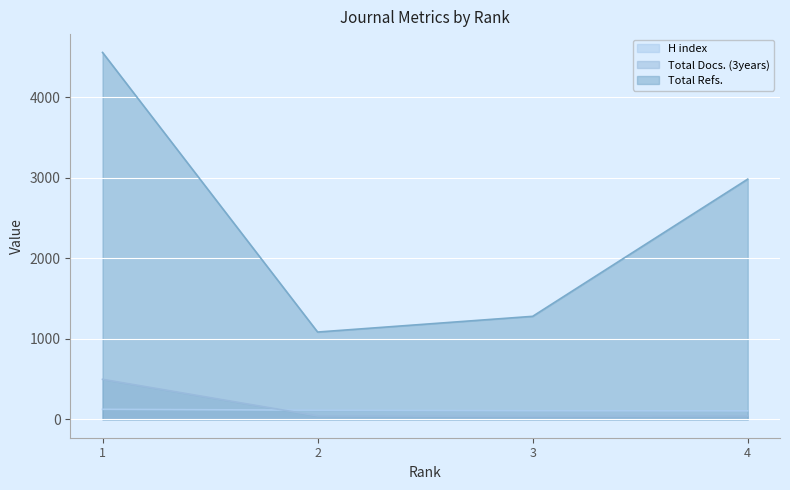

How many categories are shown in the chart?

4